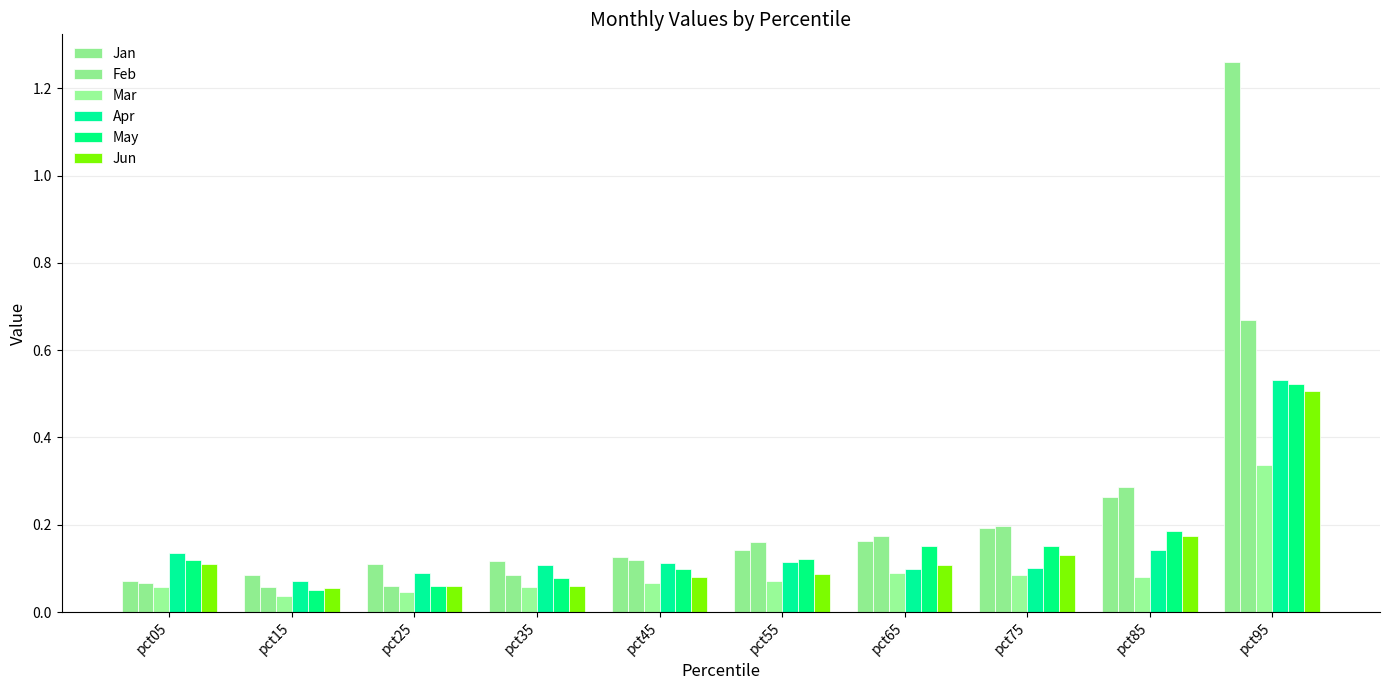

What is the value of the Apr bar at the 7th from the left?

0.1